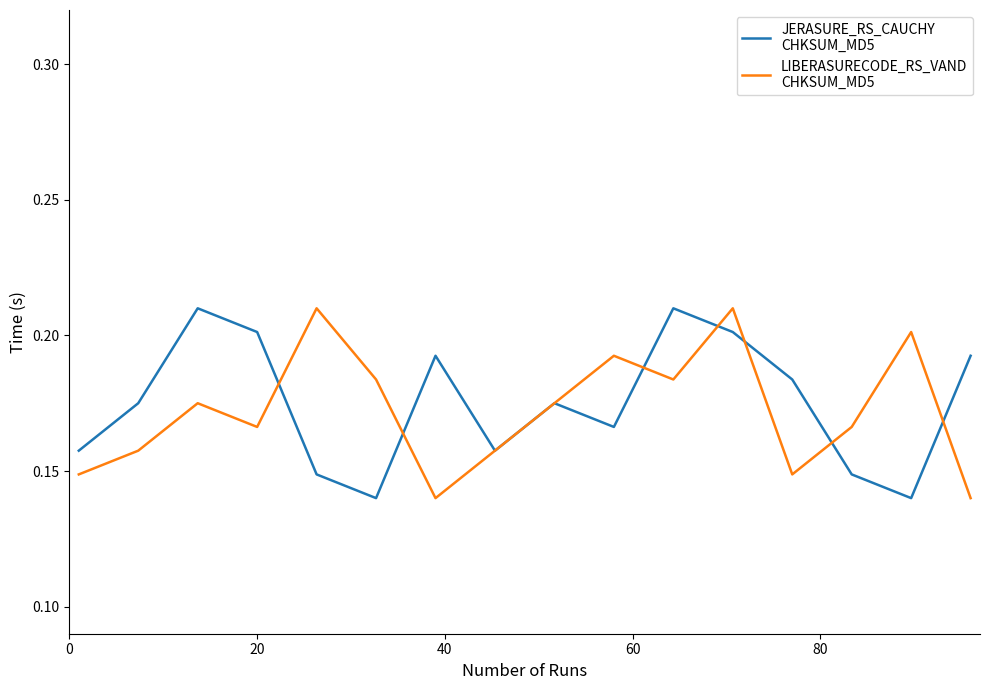

Does the chart display data point markers on the line(s)?

No